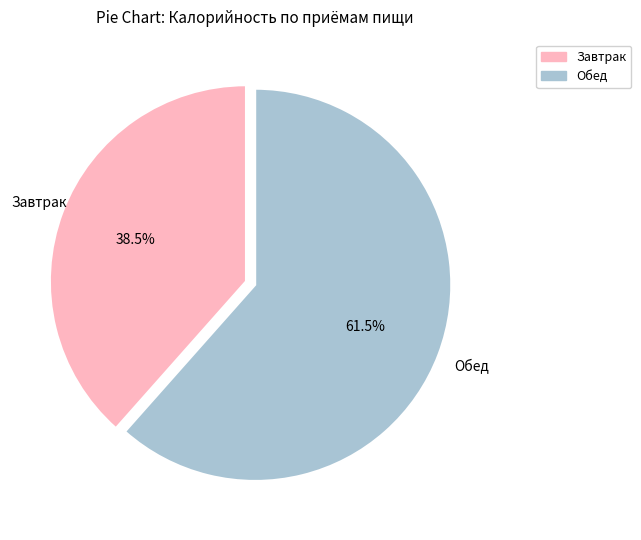

Which has a higher value, Завтрак or Обед?

Обед